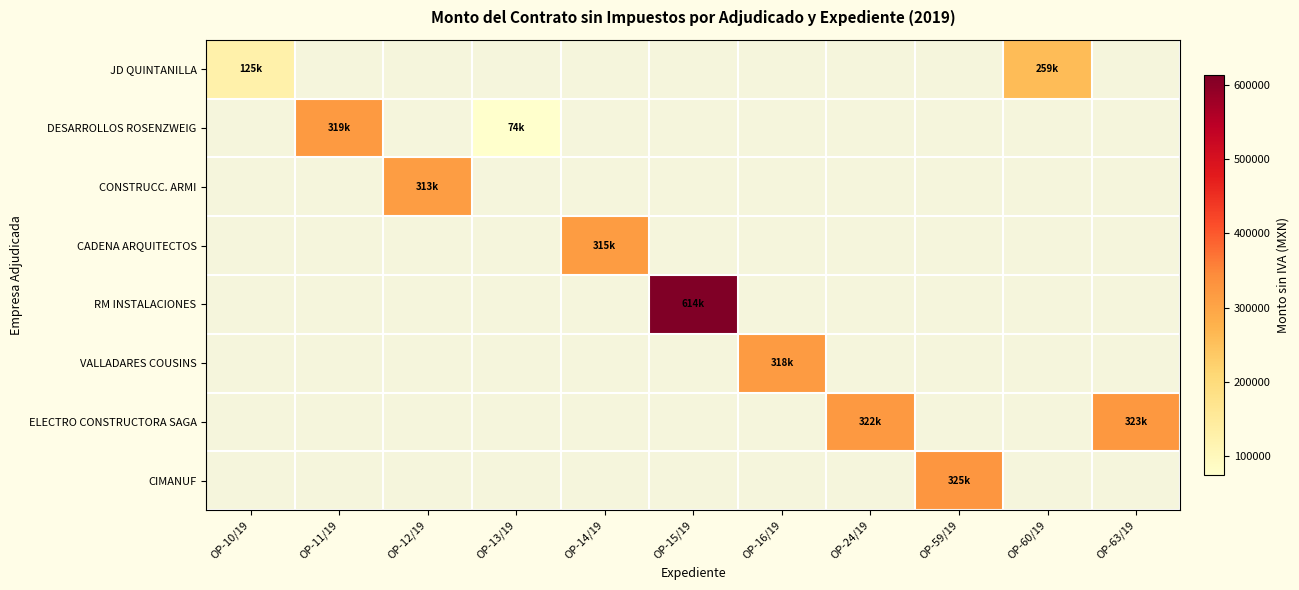

At how many categories does at least one series exceed 174297?

9